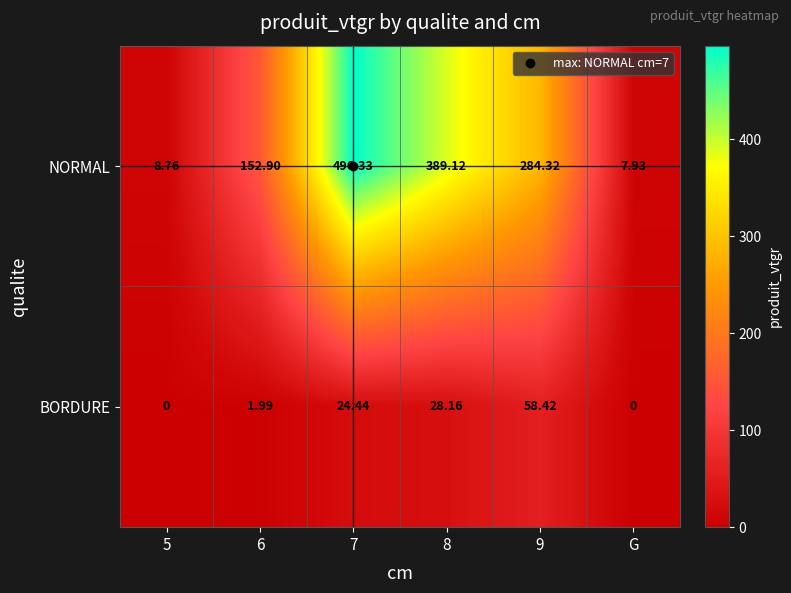

How many distinct data groups are displayed?

2